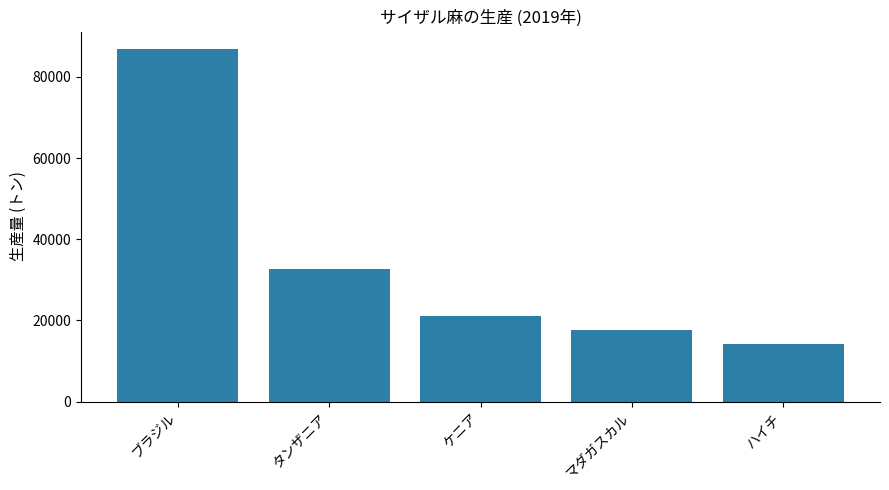

The value at タンザニア is 13866. True or false?

False